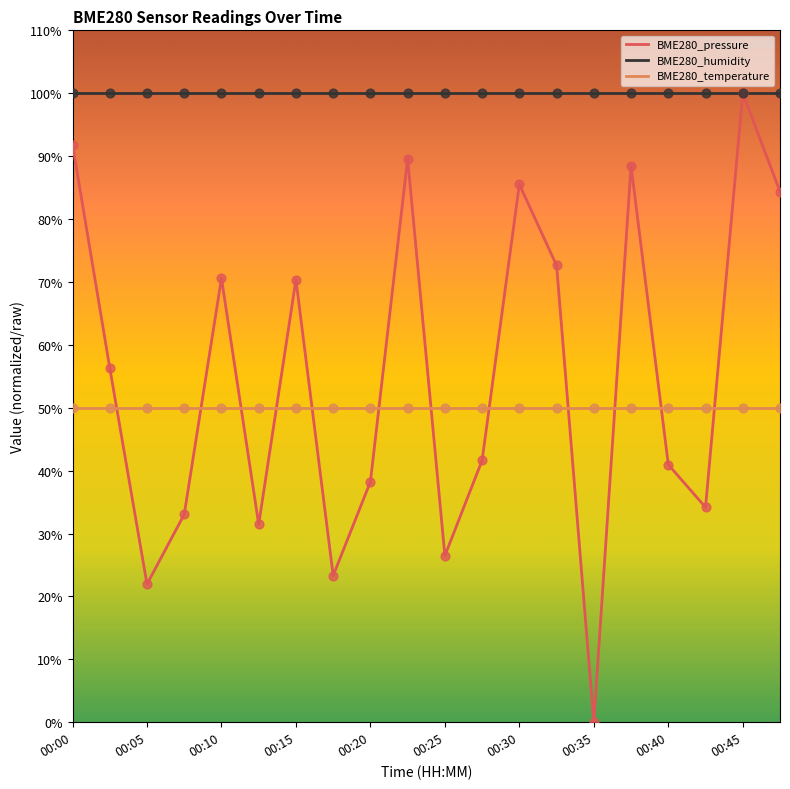

Which series has the largest total across all categories?

BME280_humidity